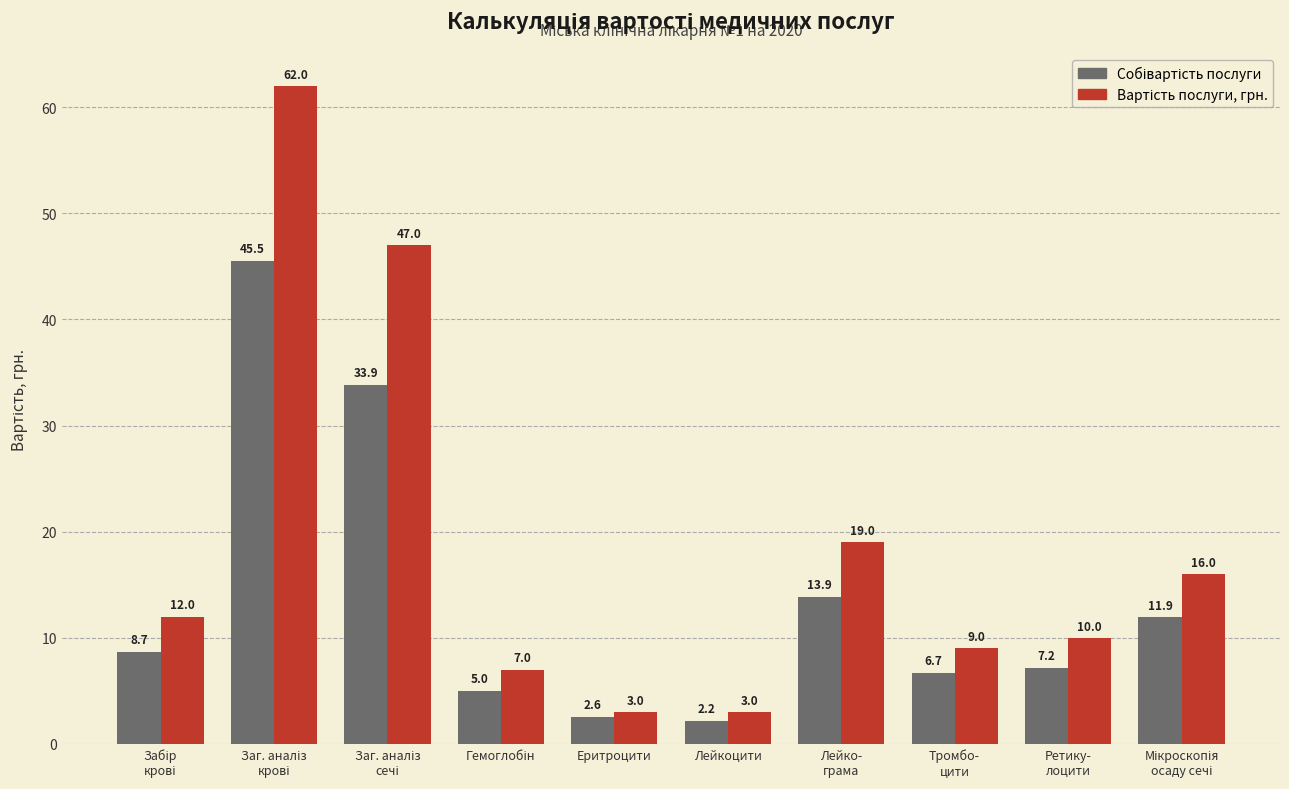

What is the greatest value displayed?

62.0